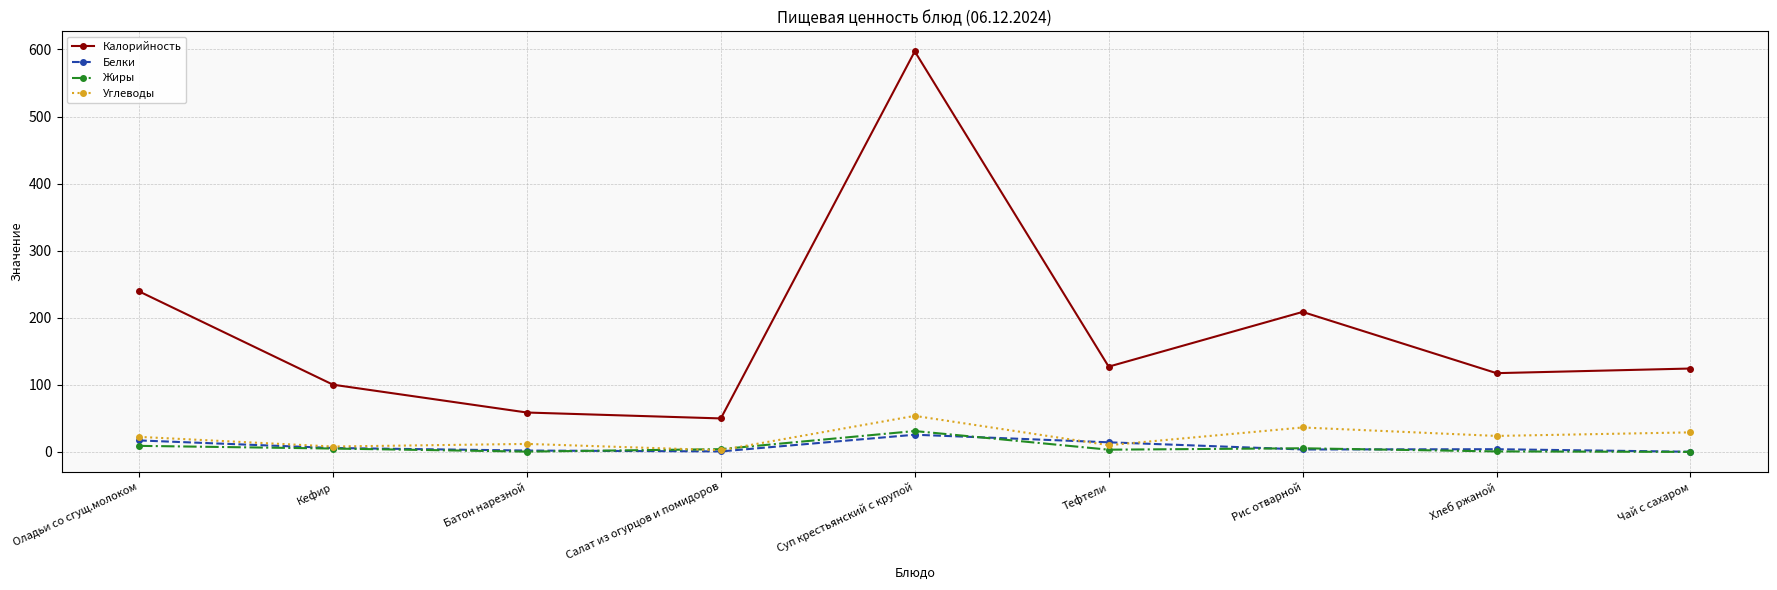

How many interior local peaks does the Калорийность series have?

2